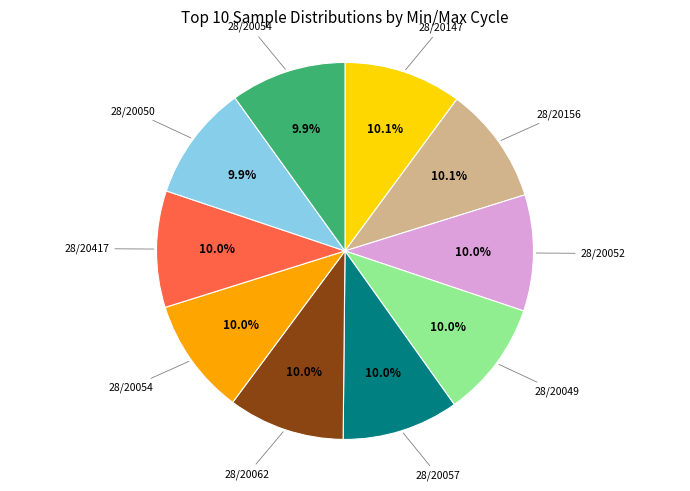

Is there any slice that represents more than half of the pie?

No